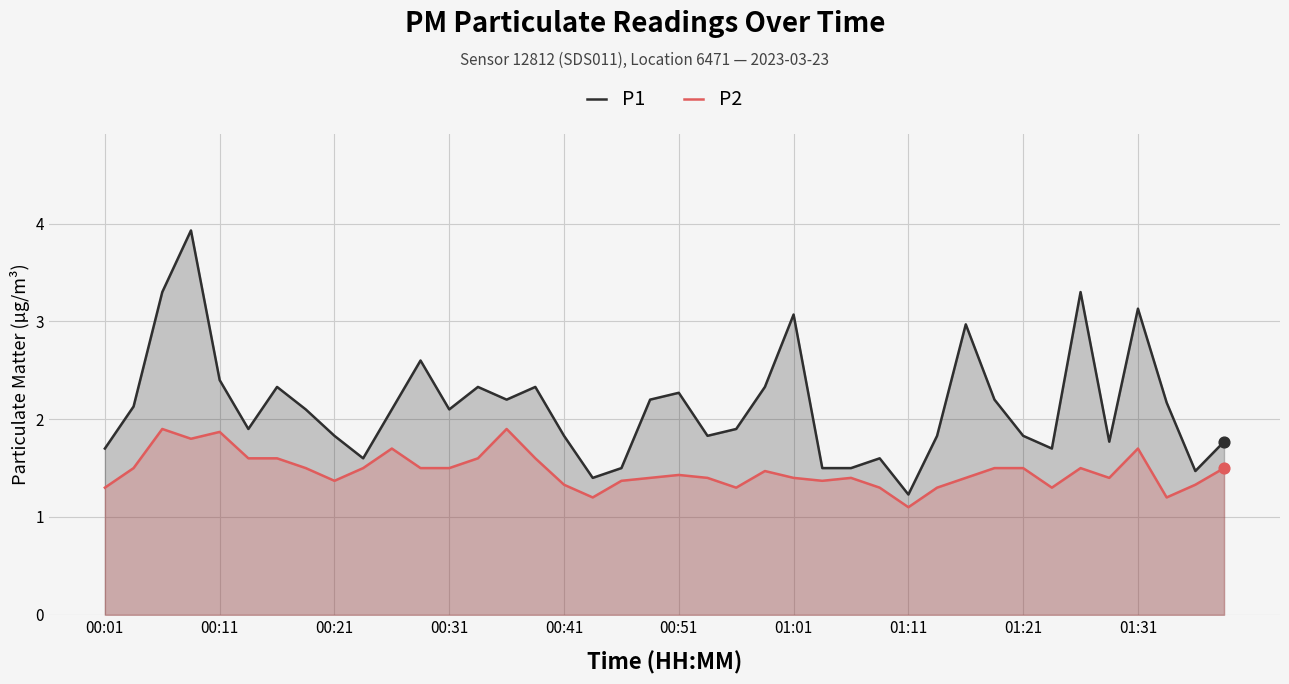

Which series reaches the minimum Y coordinate?

P2